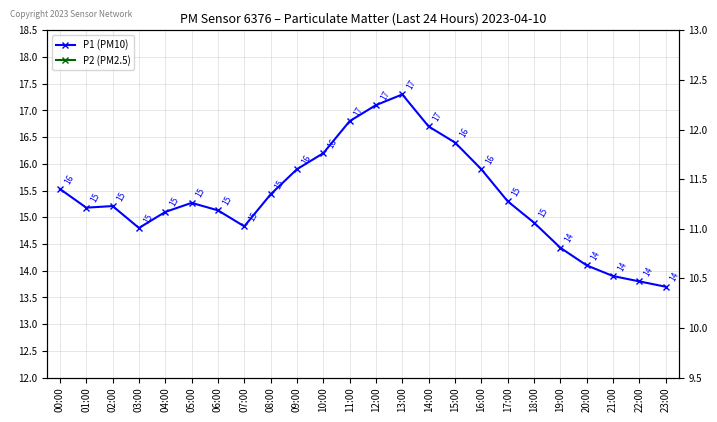

What are all the series names shown in the legend?

P1 (PM10), P2 (PM2.5)